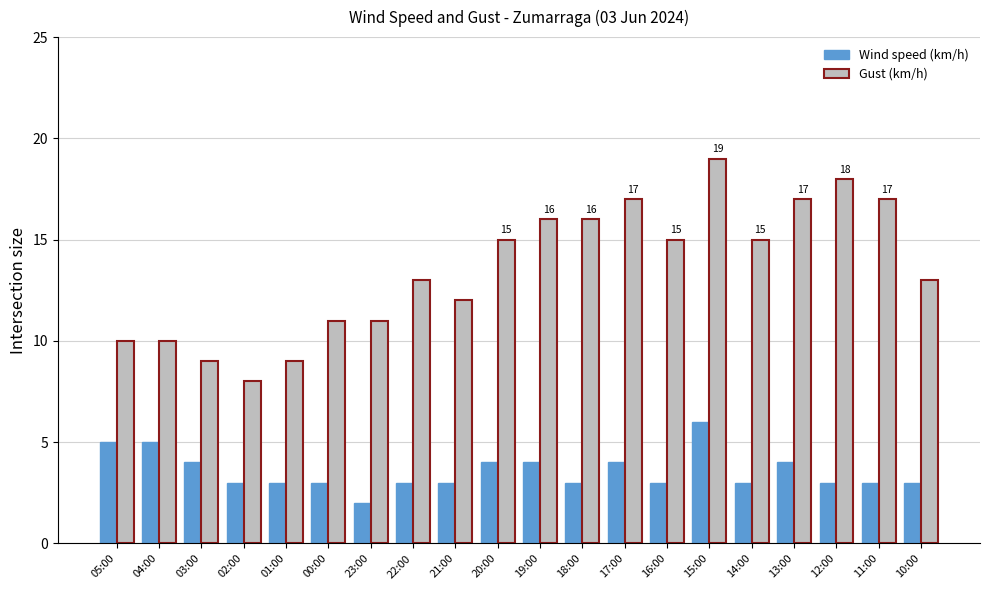

What is the value of the Wind speed (km/h) bar at the 4th from the left?

3